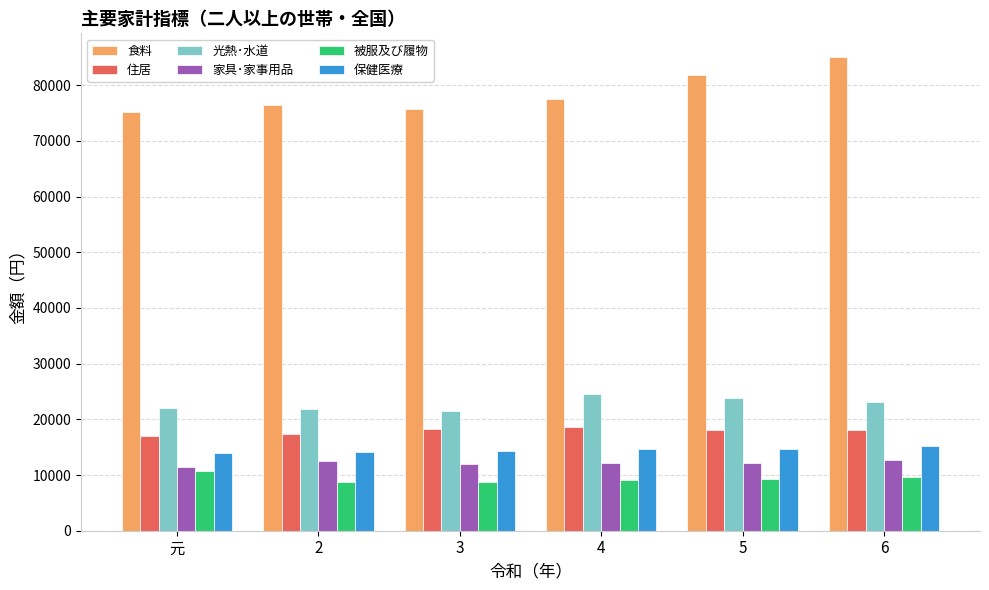

What is the total value across all series at 元?

150501